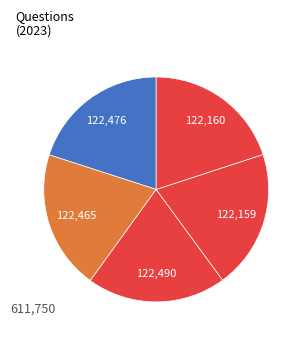

How many segments does this pie chart have?

5